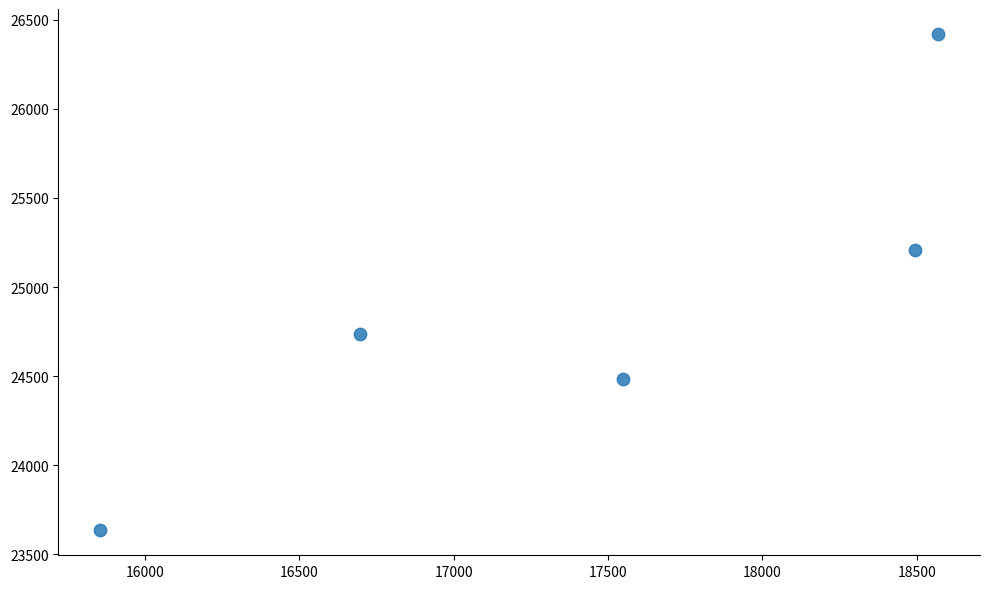

What Y value in the scatter plot is closest to 25027?

25208